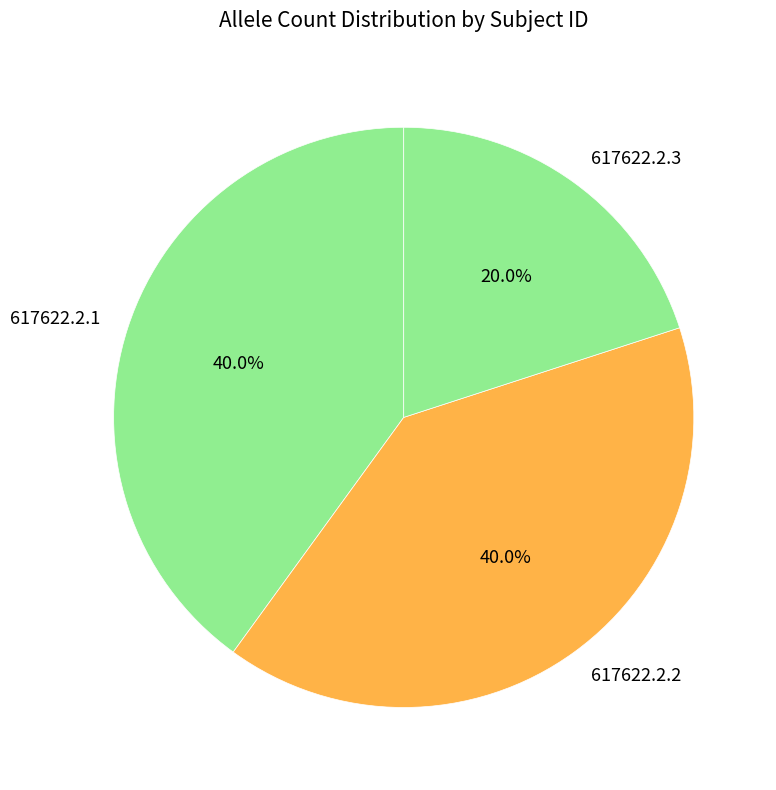

How many segments does this pie chart have?

3